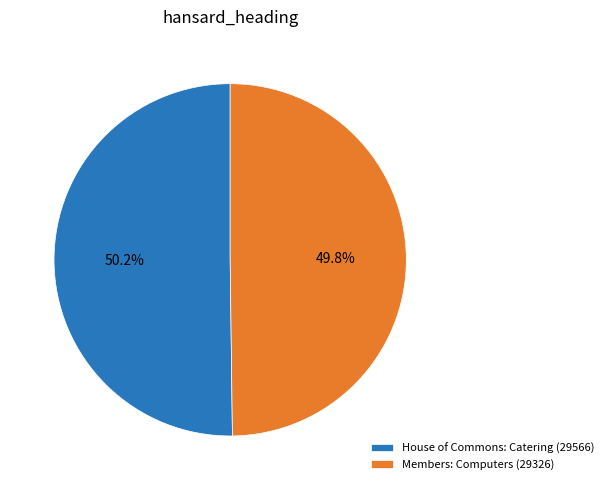

What percentage is the House of Commons: Catering (29566) slice, to the nearest percent?

50%